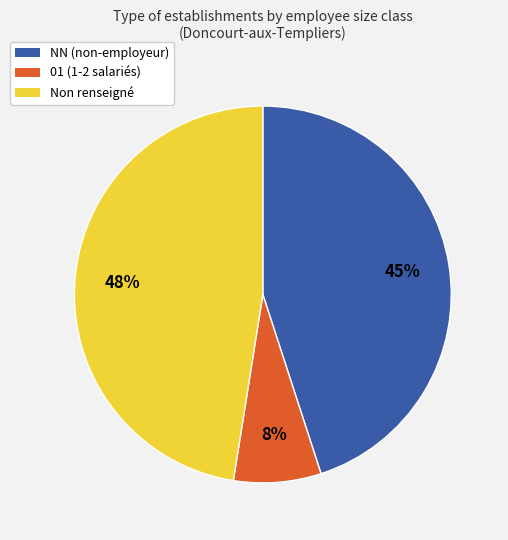

To the nearest percent, what percentage of the pie is Non renseigné?

48%